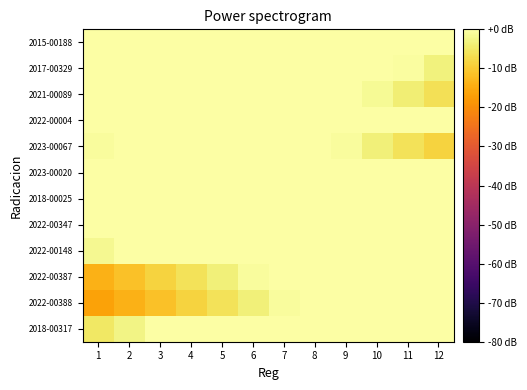

At 8, list the series in order from smallest to largest.

2015-00188, 2017-00329, 2021-00089, 2022-00004, 2023-00067, 2023-00020, 2018-00025, 2022-00347, 2022-00148, 2022-00387, 2022-00388, 2018-00317